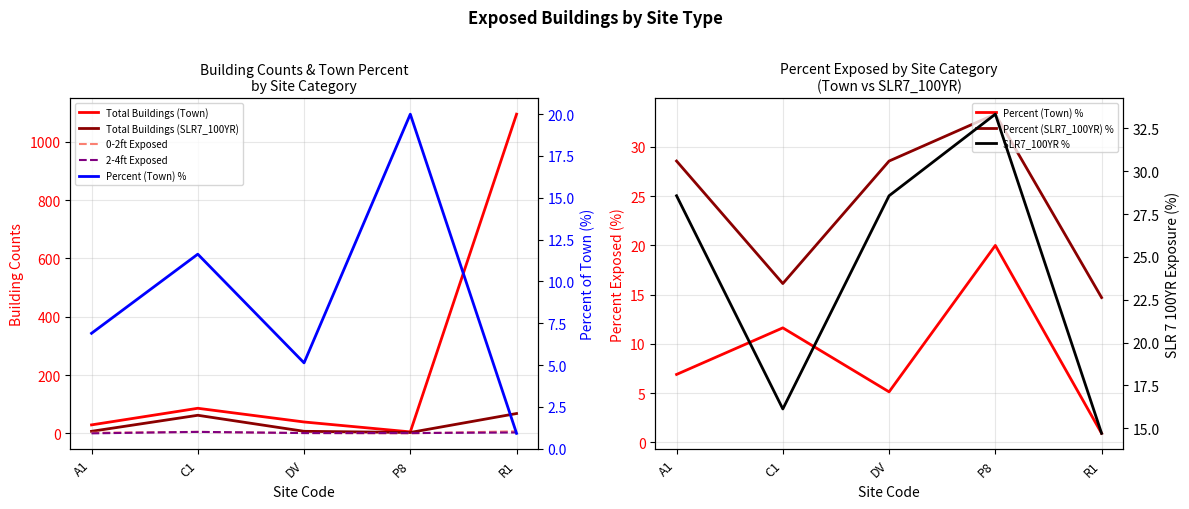

What is the difference between the highest and lowest values at A1?

29.0